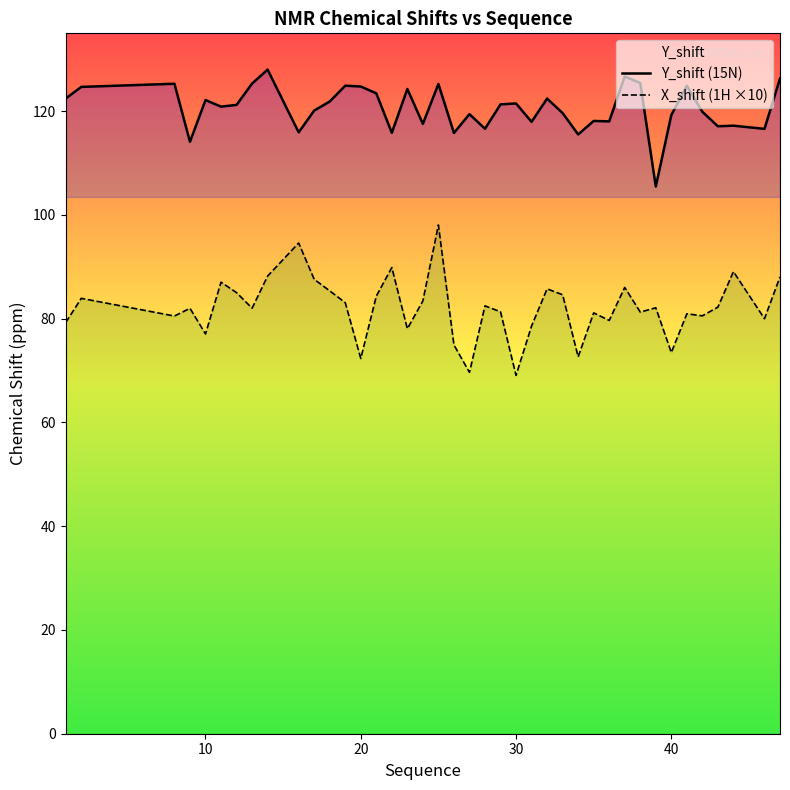

In Y_shift (15N), how many points are higher than both neighbors (excluding endpoints)?

13